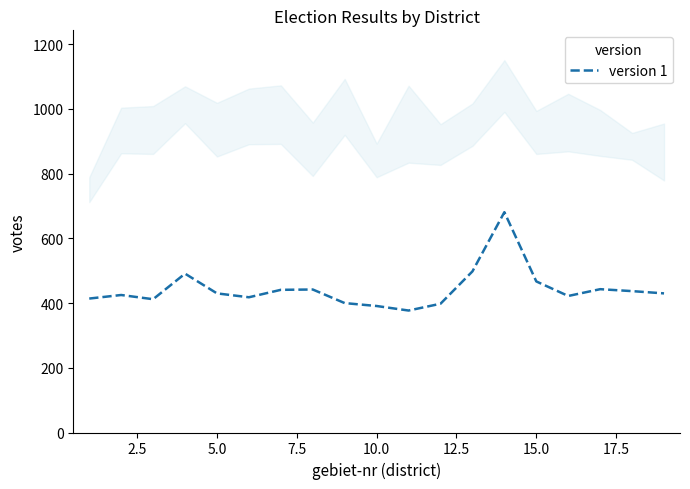

What is the average value?

443